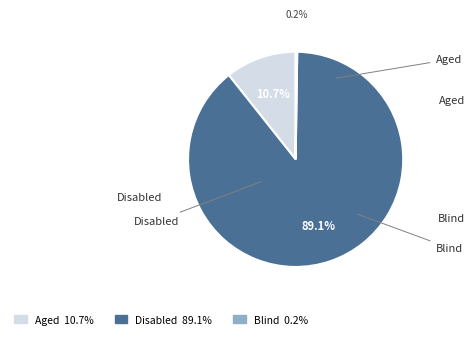

What is the largest slice in the pie chart?

Disabled